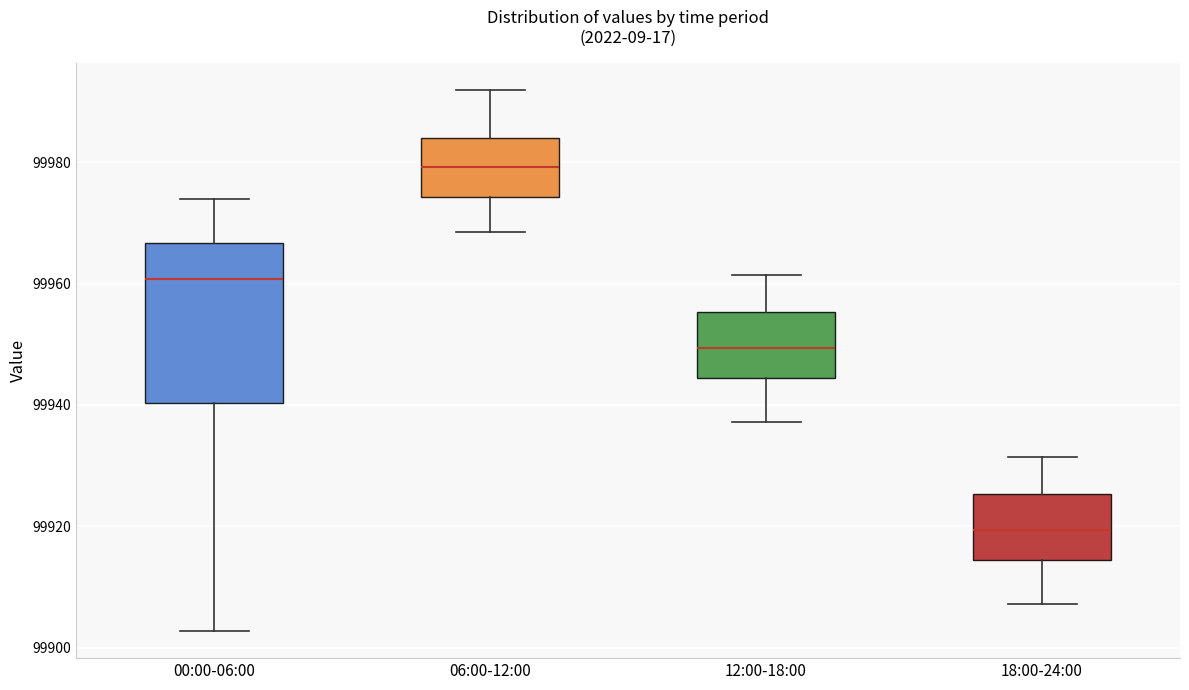

Reading left to right, read every box against the y-axis: the position of its median line, the range the box covers, and the ends of its whiskers. The values are not printed on the chart, so give them approximately, as read against the axis.

00:00-06:00: median 99960, box 99940 to 99966, whiskers 99902 to 99974
06:00-12:00: median 99980, box 99974 to 99984, whiskers 99968 to 99992
12:00-18:00: median 99950, box 99944 to 99956, whiskers 99938 to 99962
18:00-24:00: median 99920, box 99914 to 99926, whiskers 99908 to 99932